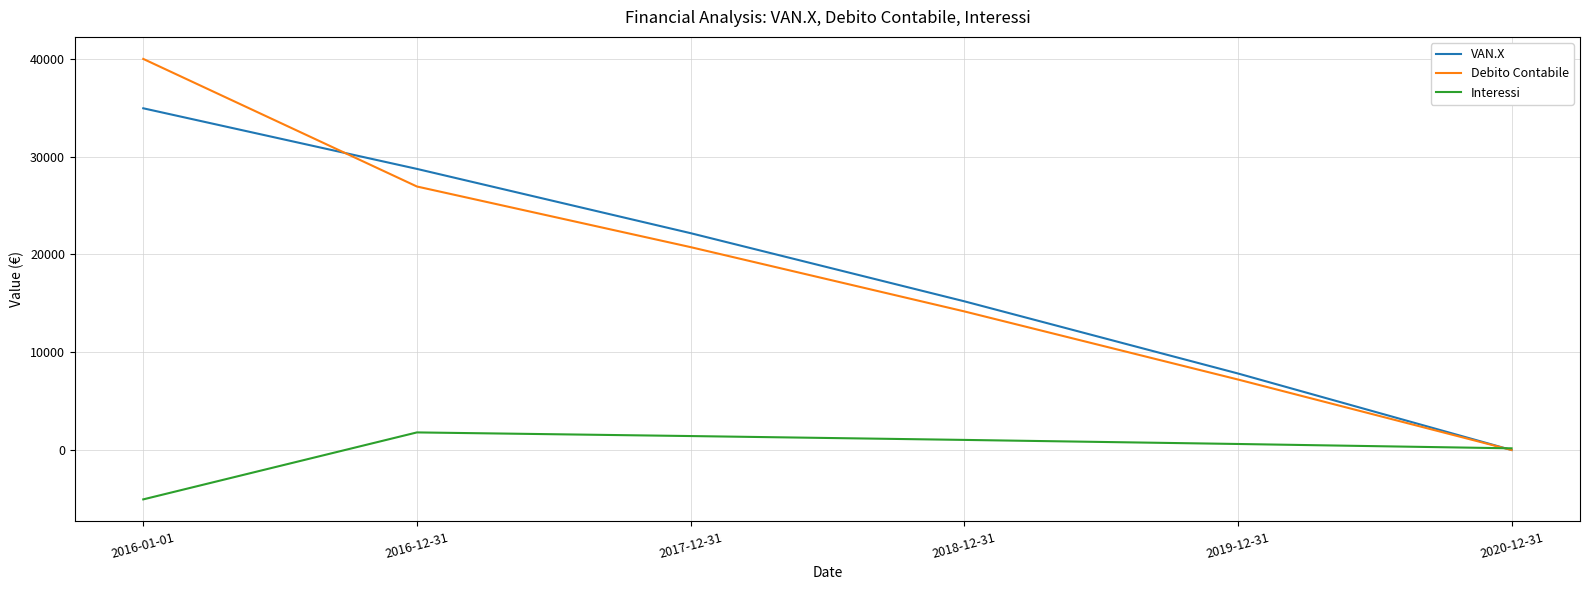

Between which two adjacent categories do Debito Contabile and Interessi first intersect?

2019-12-31 and 2020-12-31